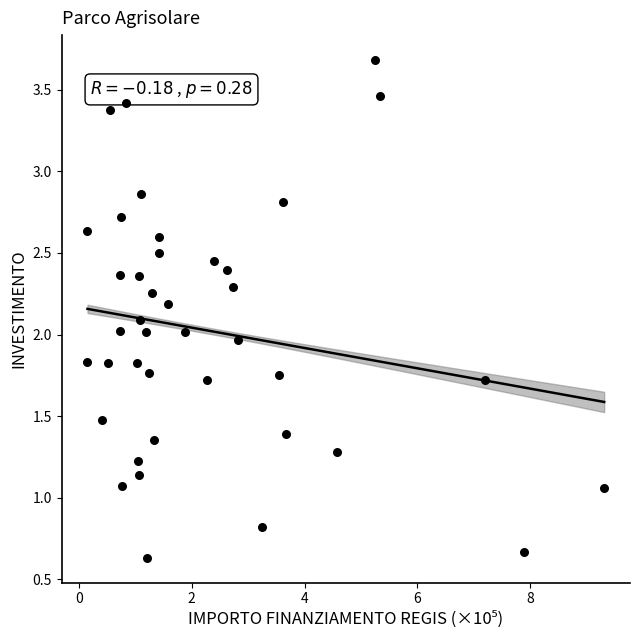

What is the range of X values (max minus min)?

9.2